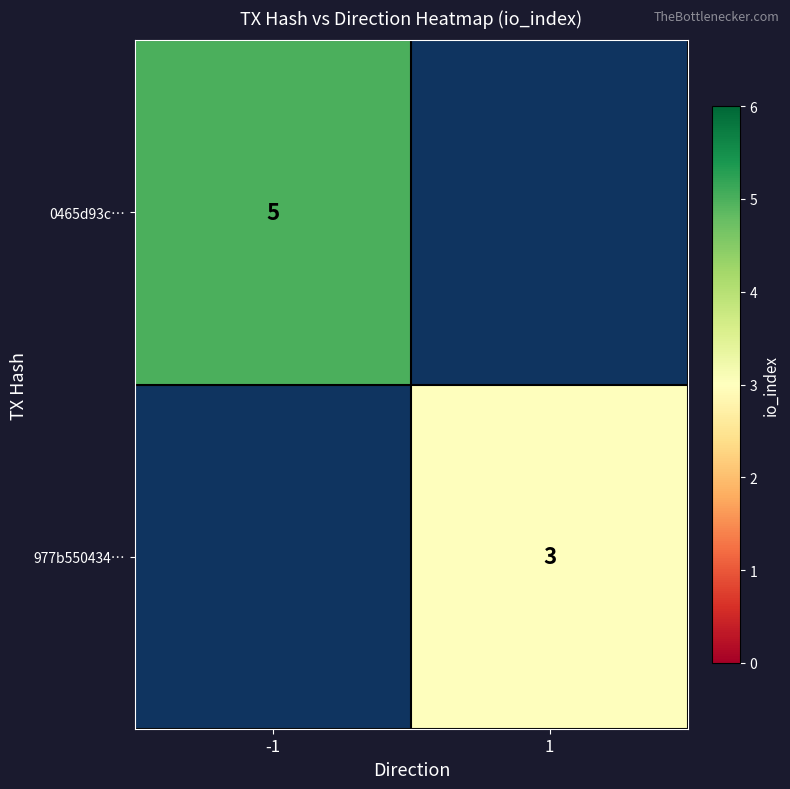

The value of 977b550434… at 1 is 2. True or false?

False